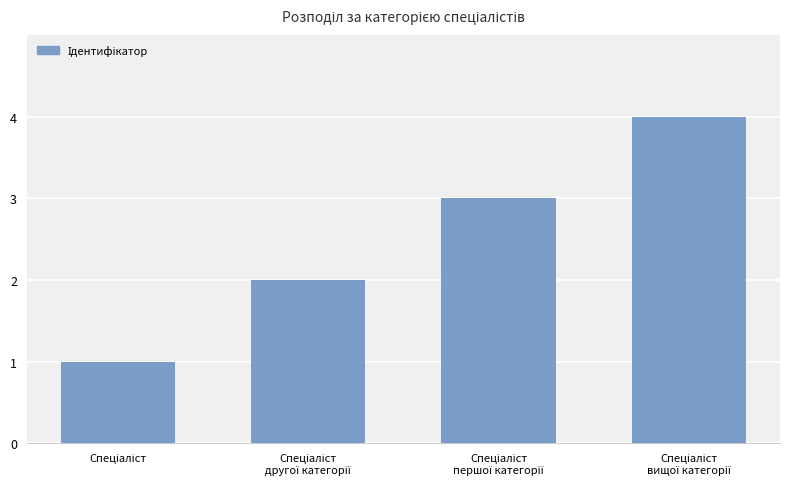

How many values are between 2 and 4?

3